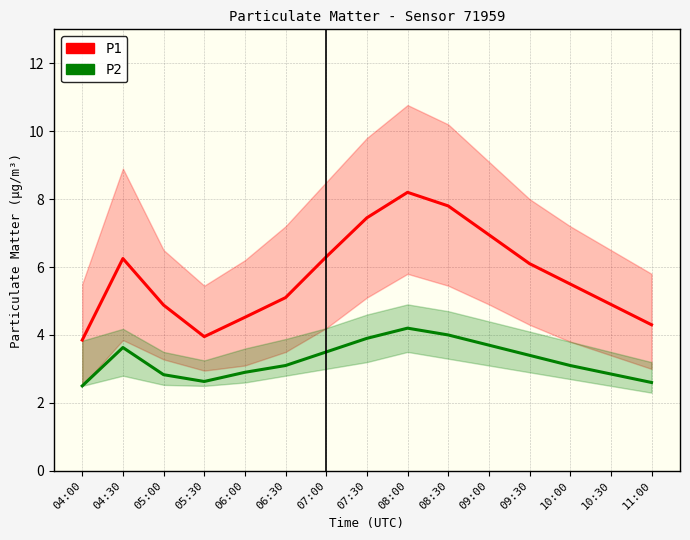

True or false: P2 has a value of 3.5 at 05:30.

False